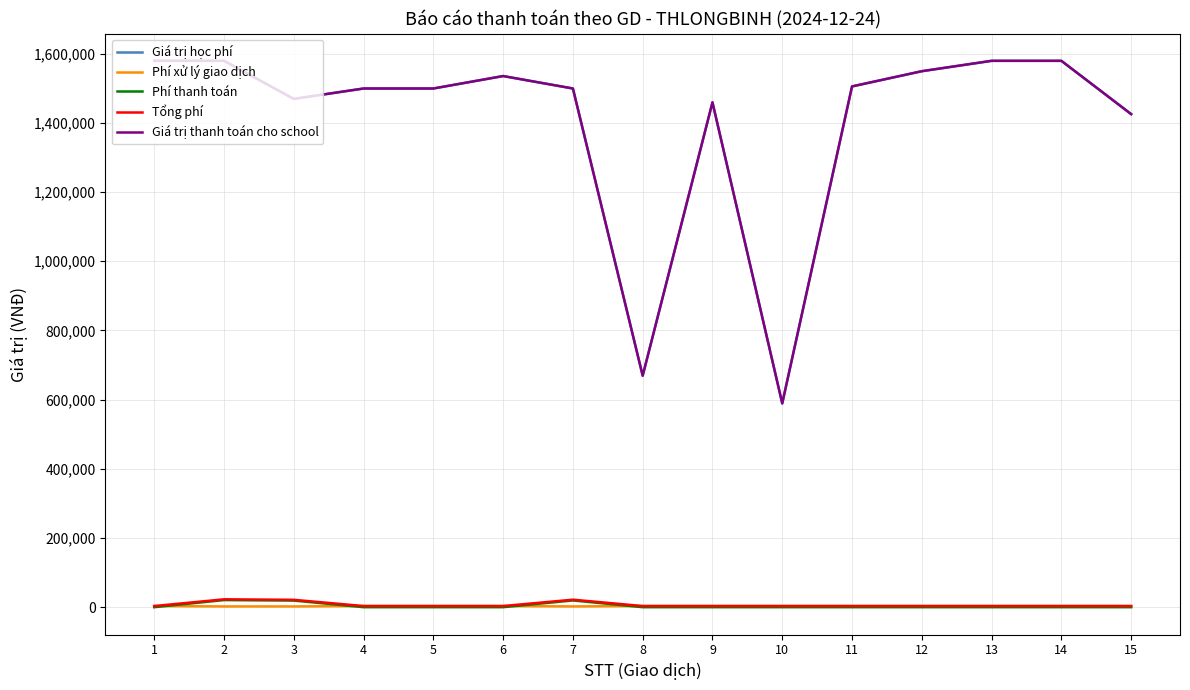

The value of Phí thanh toán at 5 is 0. True or false?

True